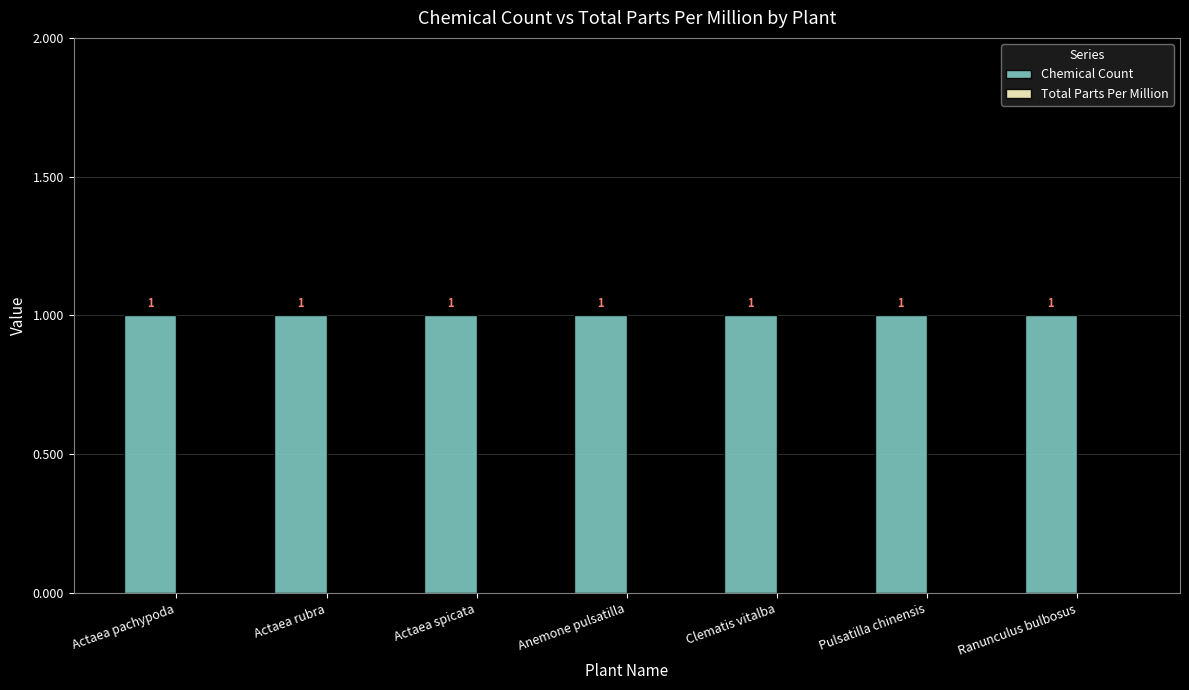

What are all the series names shown in the legend?

Chemical Count, Total Parts Per Million